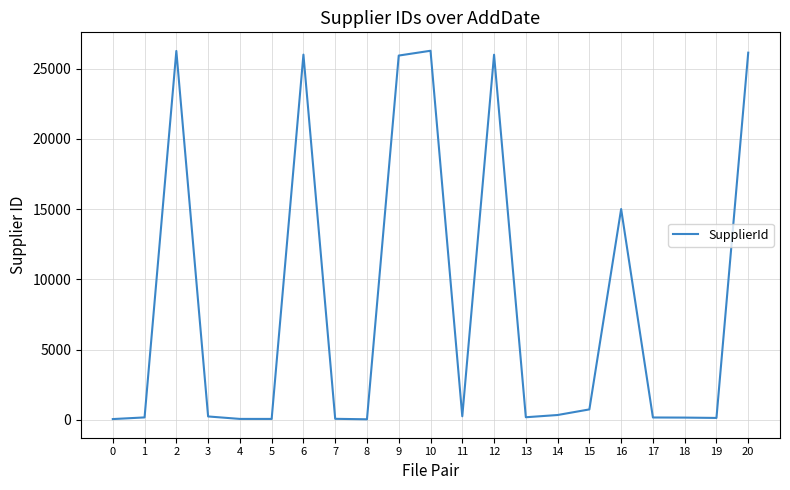

What is the minimum value shown in the chart?

32